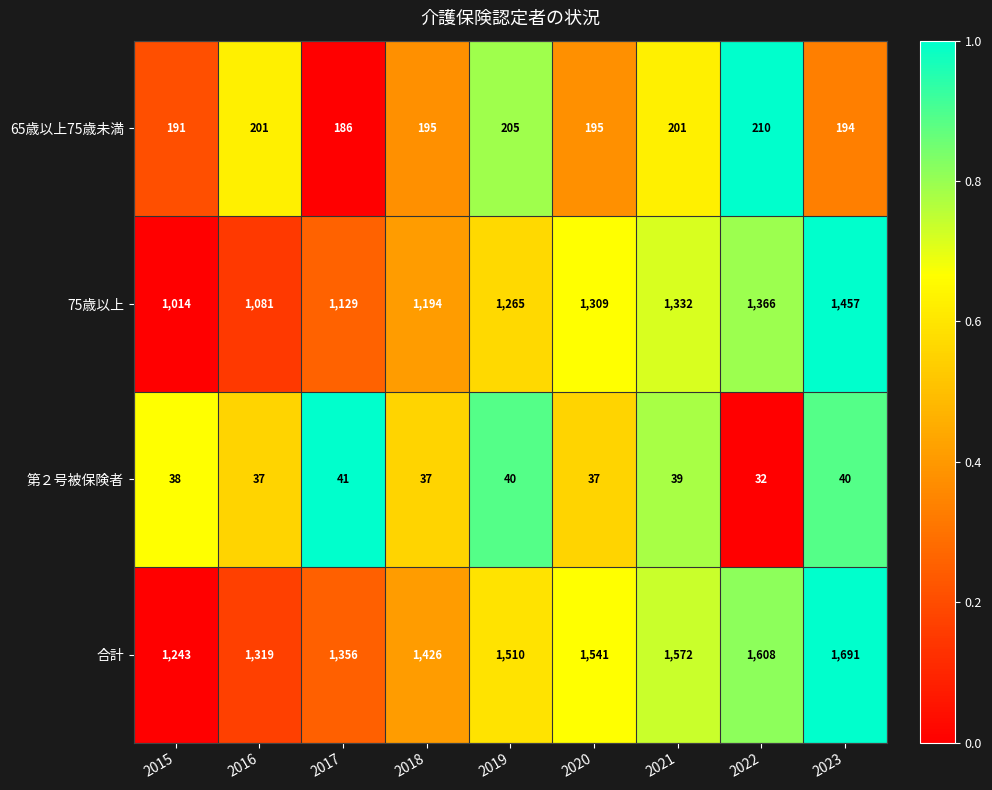

At which label is 合計 closest to 1467?

2018